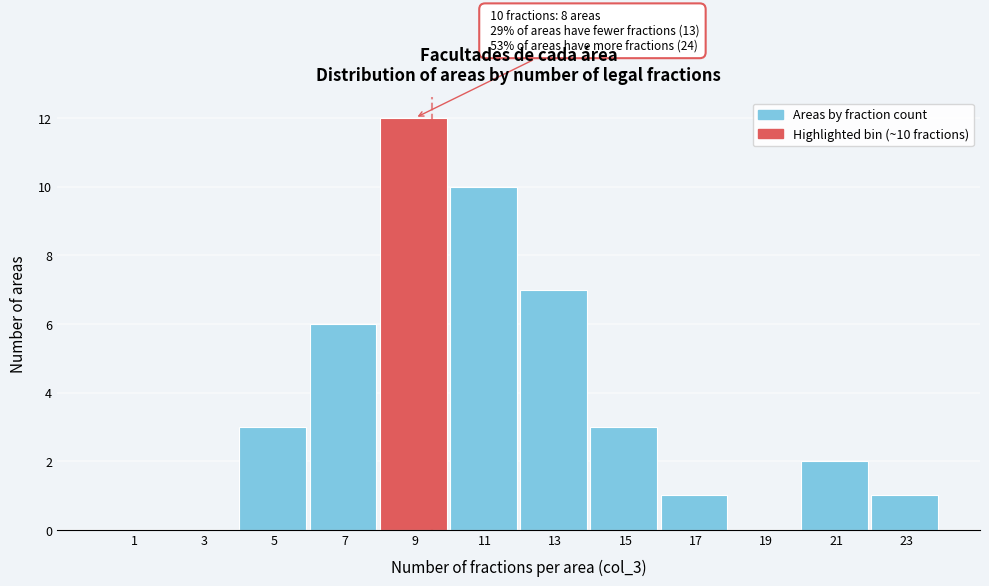

Reading left to right, what are all the values shown in this chart?

1=0	3=0	5=3	7=6	9=12	11=10	13=7	15=3	17=1	19=0	21=2	23=1